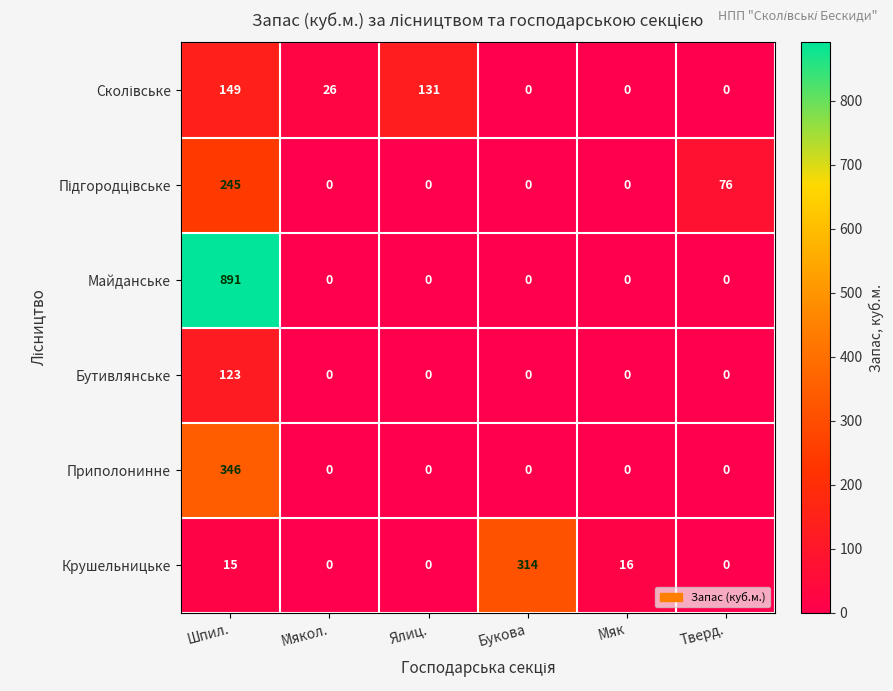

At which category is the sum across all series the highest?

Шпил.